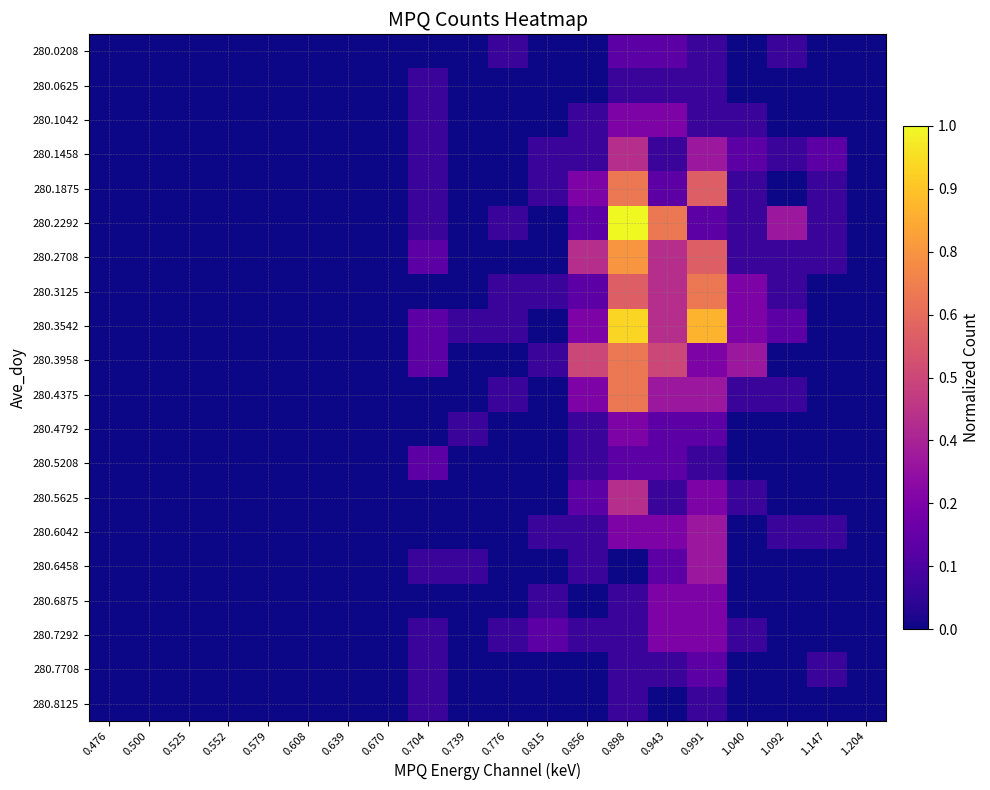

Reading right to left, transcribe all the data shown in this chart.

280.0208: 1.204=0.0	1.147=0.0	1.092=0.1	1.040=0.0	0.991=0.1	0.943=0.2	0.898=0.2	0.856=0.0	0.815=0.0	0.776=0.1	0.739=0.0	0.704=0.0	0.670=0.0	0.639=0.0	0.608=0.0	0.579=0.0	0.552=0.0	0.525=0.0	0.500=0.0	0.476=0.0
280.0625: 1.204=0.0	1.147=0.0	1.092=0.0	1.040=0.0	0.991=0.1	0.943=0.1	0.898=0.1	0.856=0.0	0.815=0.0	0.776=0.0	0.739=0.0	0.704=0.1	0.670=0.0	0.639=0.0	0.608=0.0	0.579=0.0	0.552=0.0	0.525=0.0	0.500=0.0	0.476=0.0
280.1042: 1.204=0.0	1.147=0.0	1.092=0.0	1.040=0.1	0.991=0.1	0.943=0.2	0.898=0.2	0.856=0.1	0.815=0.0	0.776=0.0	0.739=0.0	0.704=0.1	0.670=0.0	0.639=0.0	0.608=0.0	0.579=0.0	0.552=0.0	0.525=0.0	0.500=0.0	0.476=0.0
280.1458: 1.204=0.0	1.147=0.2	1.092=0.1	1.040=0.2	0.991=0.3	0.943=0.1	0.898=0.4	0.856=0.1	0.815=0.1	0.776=0.0	0.739=0.0	0.704=0.1	0.670=0.0	0.639=0.0	0.608=0.0	0.579=0.0	0.552=0.0	0.525=0.0	0.500=0.0	0.476=0.0
280.1875: 1.204=0.0	1.147=0.1	1.092=0.0	1.040=0.1	0.991=0.6	0.943=0.2	0.898=0.7	0.856=0.2	0.815=0.1	0.776=0.0	0.739=0.0	0.704=0.1	0.670=0.0	0.639=0.0	0.608=0.0	0.579=0.0	0.552=0.0	0.525=0.0	0.500=0.0	0.476=0.0
280.2292: 1.204=0.0	1.147=0.1	1.092=0.3	1.040=0.1	0.991=0.2	0.943=0.7	0.898=1.0	0.856=0.2	0.815=0.0	0.776=0.1	0.739=0.0	0.704=0.1	0.670=0.0	0.639=0.0	0.608=0.0	0.579=0.0	0.552=0.0	0.525=0.0	0.500=0.0	0.476=0.0
280.2708: 1.204=0.0	1.147=0.1	1.092=0.1	1.040=0.1	0.991=0.6	0.943=0.4	0.898=0.8	0.856=0.4	0.815=0.0	0.776=0.0	0.739=0.0	0.704=0.2	0.670=0.0	0.639=0.0	0.608=0.0	0.579=0.0	0.552=0.0	0.525=0.0	0.500=0.0	0.476=0.0
280.3125: 1.204=0.0	1.147=0.0	1.092=0.1	1.040=0.2	0.991=0.7	0.943=0.4	0.898=0.6	0.856=0.2	0.815=0.1	0.776=0.1	0.739=0.0	0.704=0.0	0.670=0.0	0.639=0.0	0.608=0.0	0.579=0.0	0.552=0.0	0.525=0.0	0.500=0.0	0.476=0.0
280.3542: 1.204=0.0	1.147=0.0	1.092=0.2	1.040=0.2	0.991=0.8	0.943=0.4	0.898=0.9	0.856=0.2	0.815=0.0	0.776=0.1	0.739=0.1	0.704=0.2	0.670=0.0	0.639=0.0	0.608=0.0	0.579=0.0	0.552=0.0	0.525=0.0	0.500=0.0	0.476=0.0
280.3958: 1.204=0.0	1.147=0.0	1.092=0.0	1.040=0.3	0.991=0.2	0.943=0.5	0.898=0.7	0.856=0.5	0.815=0.1	0.776=0.0	0.739=0.0	0.704=0.2	0.670=0.0	0.639=0.0	0.608=0.0	0.579=0.0	0.552=0.0	0.525=0.0	0.500=0.0	0.476=0.0
280.4375: 1.204=0.0	1.147=0.0	1.092=0.1	1.040=0.1	0.991=0.3	0.943=0.3	0.898=0.7	0.856=0.2	0.815=0.0	0.776=0.1	0.739=0.0	0.704=0.0	0.670=0.0	0.639=0.0	0.608=0.0	0.579=0.0	0.552=0.0	0.525=0.0	0.500=0.0	0.476=0.0
280.4792: 1.204=0.0	1.147=0.0	1.092=0.0	1.040=0.0	0.991=0.2	0.943=0.2	0.898=0.2	0.856=0.1	0.815=0.0	0.776=0.0	0.739=0.1	0.704=0.0	0.670=0.0	0.639=0.0	0.608=0.0	0.579=0.0	0.552=0.0	0.525=0.0	0.500=0.0	0.476=0.0
280.5208: 1.204=0.0	1.147=0.0	1.092=0.0	1.040=0.0	0.991=0.1	0.943=0.2	0.898=0.2	0.856=0.1	0.815=0.0	0.776=0.0	0.739=0.0	0.704=0.2	0.670=0.0	0.639=0.0	0.608=0.0	0.579=0.0	0.552=0.0	0.525=0.0	0.500=0.0	0.476=0.0
280.5625: 1.204=0.0	1.147=0.0	1.092=0.0	1.040=0.1	0.991=0.2	0.943=0.1	0.898=0.4	0.856=0.2	0.815=0.0	0.776=0.0	0.739=0.0	0.704=0.0	0.670=0.0	0.639=0.0	0.608=0.0	0.579=0.0	0.552=0.0	0.525=0.0	0.500=0.0	0.476=0.0
280.6042: 1.204=0.0	1.147=0.1	1.092=0.1	1.040=0.0	0.991=0.3	0.943=0.2	0.898=0.2	0.856=0.1	0.815=0.1	0.776=0.0	0.739=0.0	0.704=0.0	0.670=0.0	0.639=0.0	0.608=0.0	0.579=0.0	0.552=0.0	0.525=0.0	0.500=0.0	0.476=0.0
280.6458: 1.204=0.0	1.147=0.0	1.092=0.0	1.040=0.0	0.991=0.3	0.943=0.2	0.898=0.0	0.856=0.1	0.815=0.0	0.776=0.0	0.739=0.1	0.704=0.1	0.670=0.0	0.639=0.0	0.608=0.0	0.579=0.0	0.552=0.0	0.525=0.0	0.500=0.0	0.476=0.0
280.6875: 1.204=0.0	1.147=0.0	1.092=0.0	1.040=0.0	0.991=0.2	0.943=0.2	0.898=0.1	0.856=0.0	0.815=0.1	0.776=0.0	0.739=0.0	0.704=0.0	0.670=0.0	0.639=0.0	0.608=0.0	0.579=0.0	0.552=0.0	0.525=0.0	0.500=0.0	0.476=0.0
280.7292: 1.204=0.0	1.147=0.0	1.092=0.0	1.040=0.1	0.991=0.2	0.943=0.2	0.898=0.1	0.856=0.1	0.815=0.2	0.776=0.1	0.739=0.0	0.704=0.1	0.670=0.0	0.639=0.0	0.608=0.0	0.579=0.0	0.552=0.0	0.525=0.0	0.500=0.0	0.476=0.0
280.7708: 1.204=0.0	1.147=0.1	1.092=0.0	1.040=0.0	0.991=0.2	0.943=0.1	0.898=0.1	0.856=0.0	0.815=0.0	0.776=0.0	0.739=0.0	0.704=0.1	0.670=0.0	0.639=0.0	0.608=0.0	0.579=0.0	0.552=0.0	0.525=0.0	0.500=0.0	0.476=0.0
280.8125: 1.204=0.0	1.147=0.0	1.092=0.0	1.040=0.0	0.991=0.1	0.943=0.0	0.898=0.1	0.856=0.0	0.815=0.0	0.776=0.0	0.739=0.0	0.704=0.1	0.670=0.0	0.639=0.0	0.608=0.0	0.579=0.0	0.552=0.0	0.525=0.0	0.500=0.0	0.476=0.0